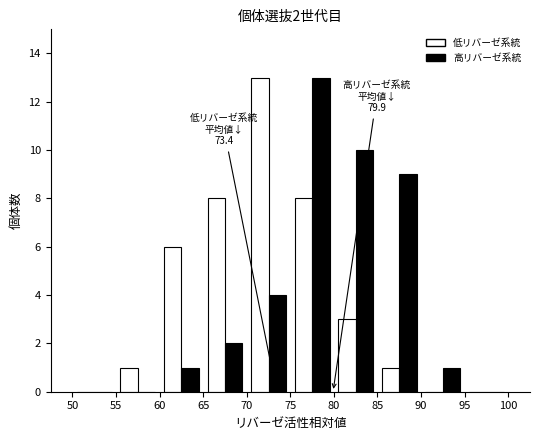

In the 低リバーゼ系統 series, which range on the x-axis has the tallest bar?

70 to 75